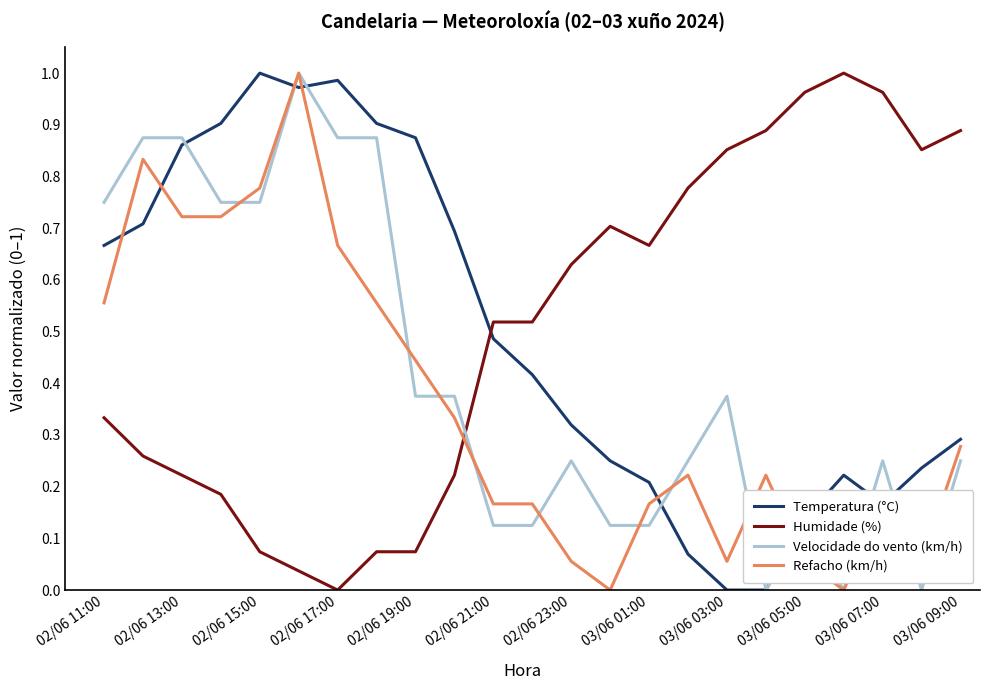

What are all the series names shown in the legend?

Temperatura (°C), Humidade (%), Velocidade do vento (km/h), Refacho (km/h)